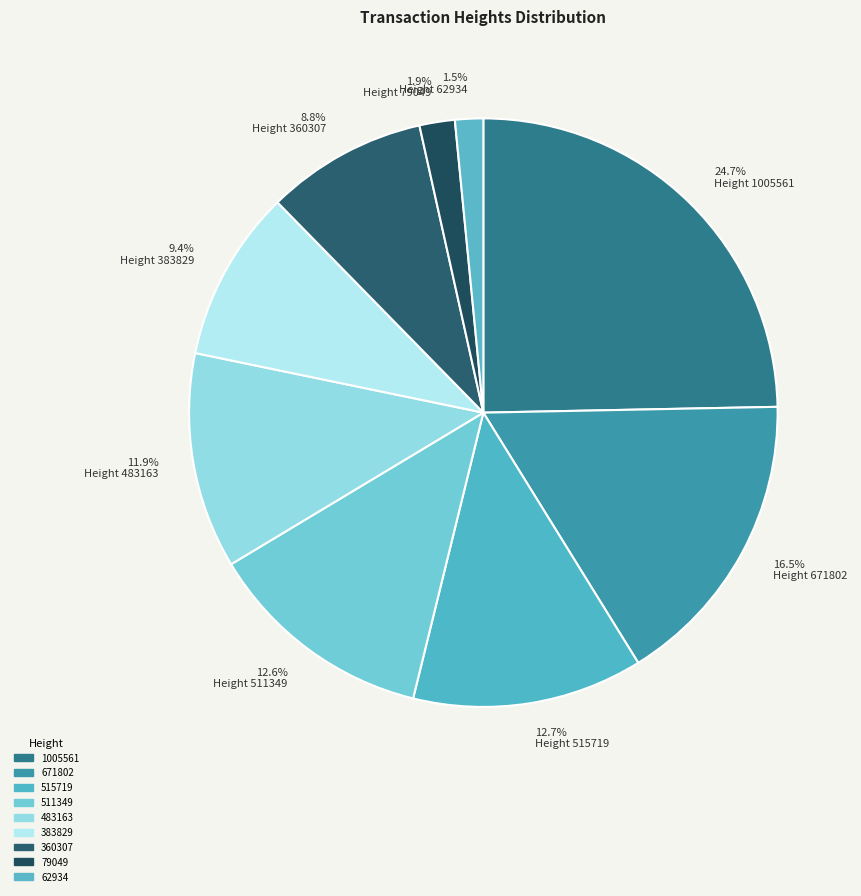

Does any single category account for the majority?

No